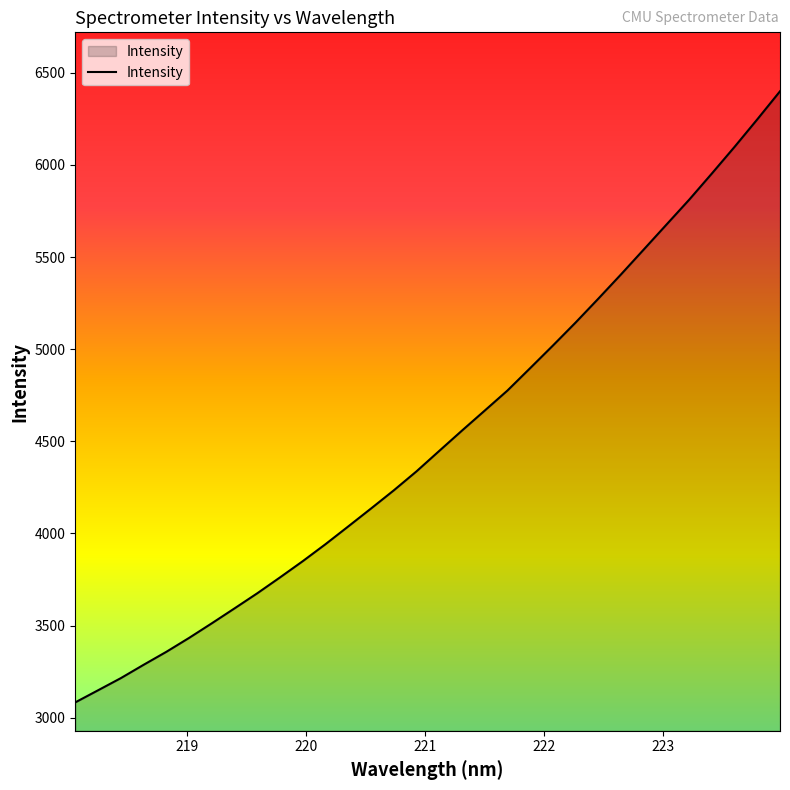

What is the minimum value shown in the chart?

3083.0